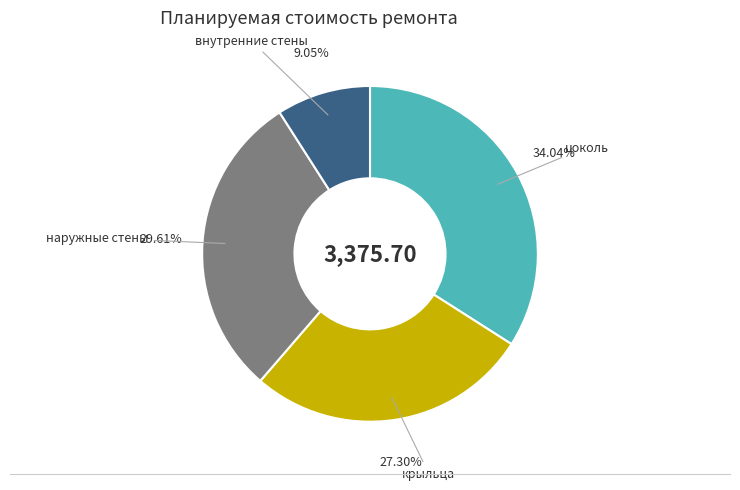

What is the ratio of the value at цоколь to the value at крыльца?

1.2